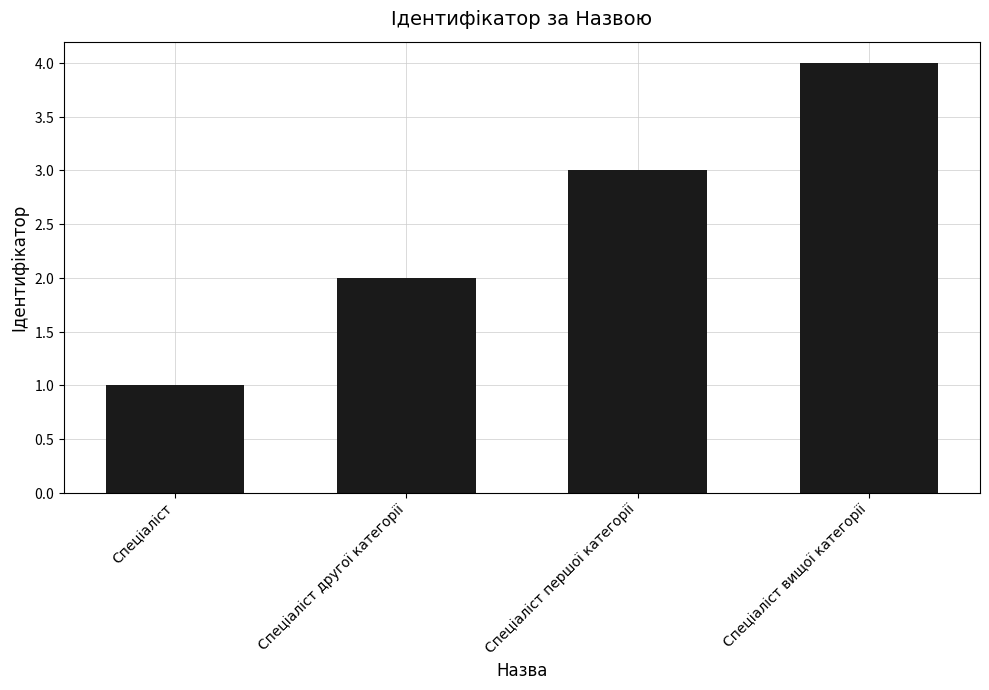

What is the sum of all values?

10